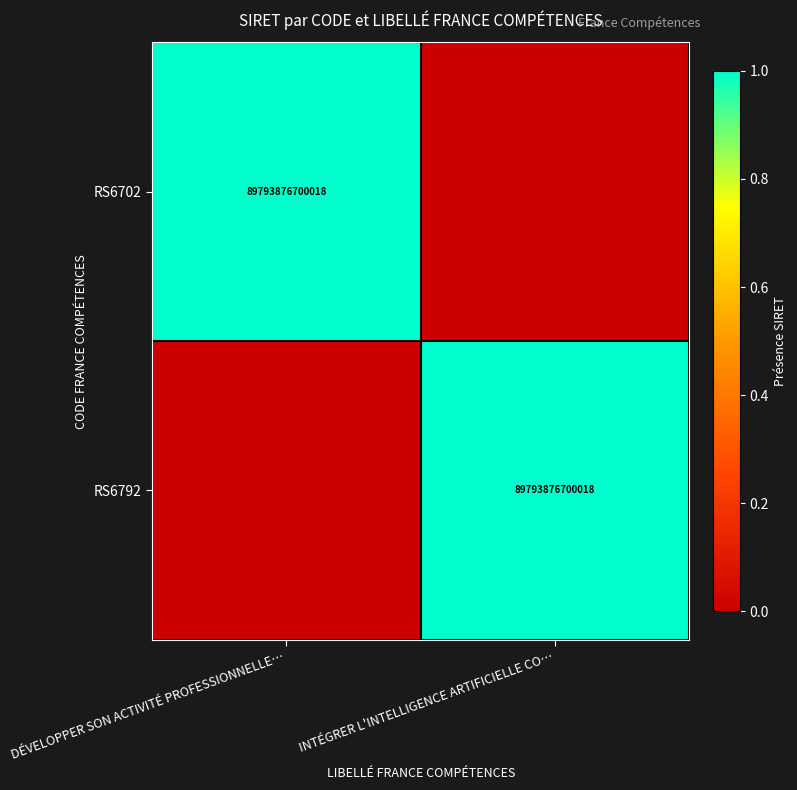

Is it true that RS6702 equals 146798602234067 at DÉVELOPPER SON ACTIVITÉ PROFESSIONNELLE…?

False